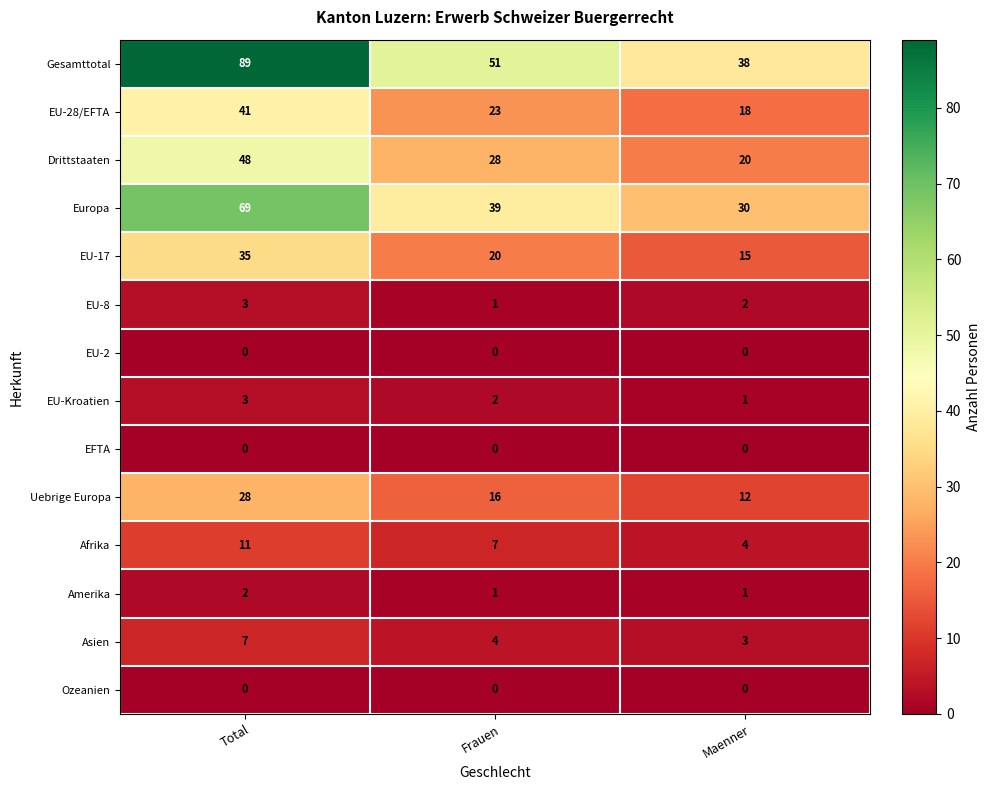

True or false: Afrika has a value of 14 at Total.

False